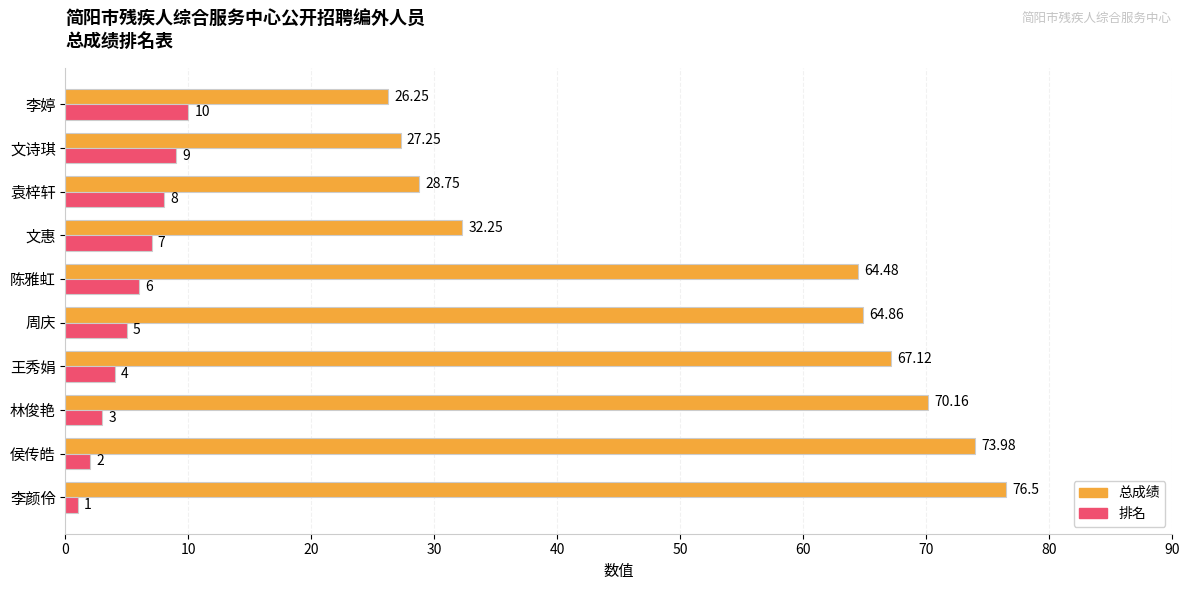

Which series has the largest total across all categories?

总成绩